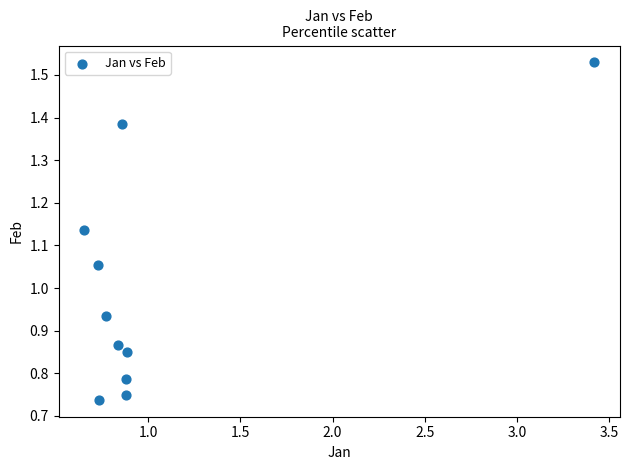

What is the average Y value?

1.0